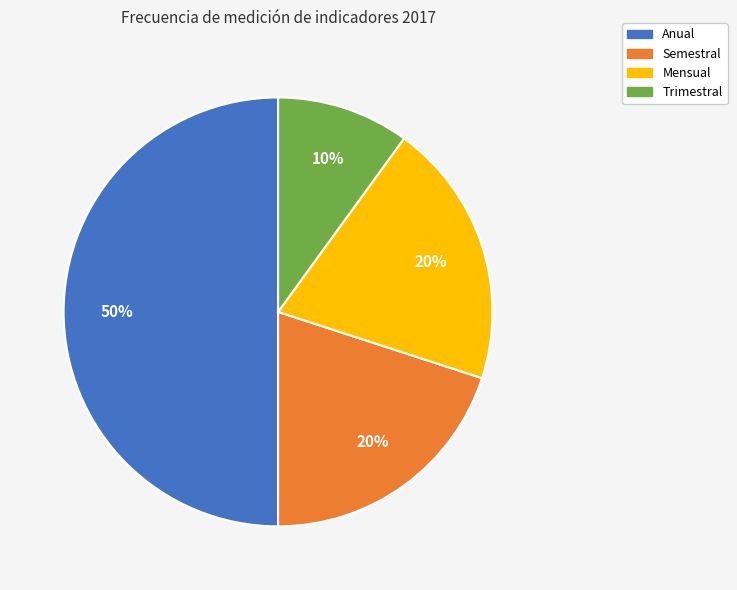

Which slice is the smallest?

Trimestral